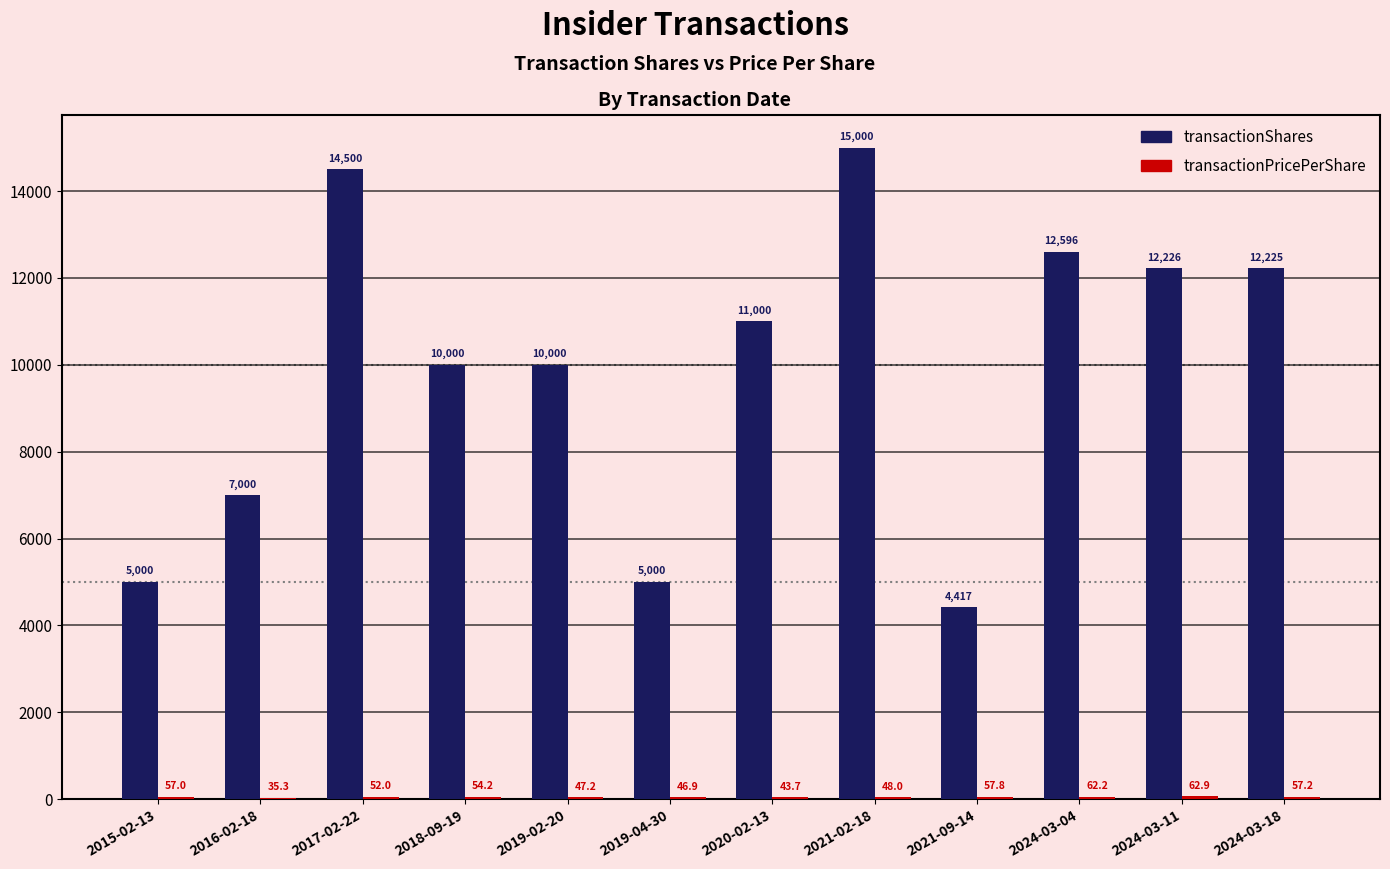

Between 2016-02-18 and 2019-02-20, which series saw the biggest shift?

transactionShares